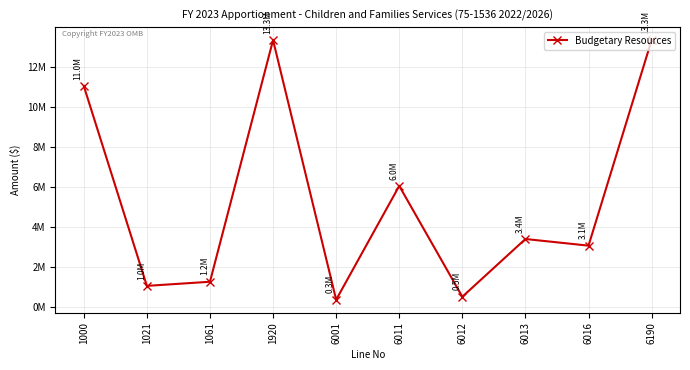

Rank the categories by value from lowest to highest.

6001, 6012, 1021, 1061, 6016, 6013, 6011, 1000, 1920, 6190